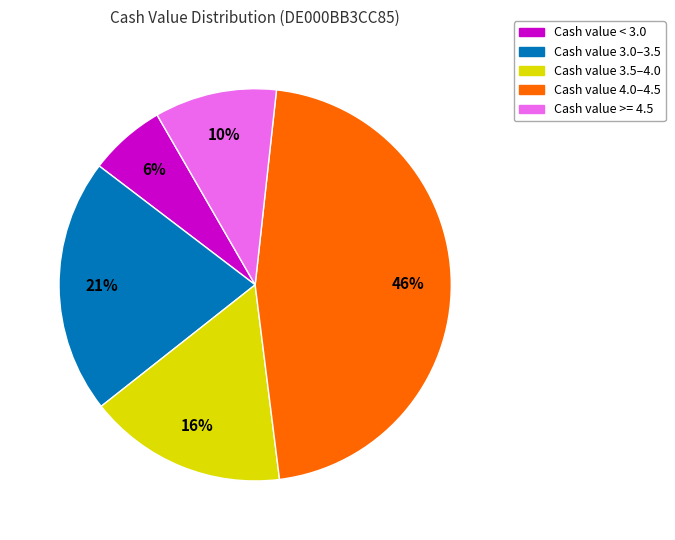

To the nearest percent, what is the difference between the largest and smallest slice percentages?

40%